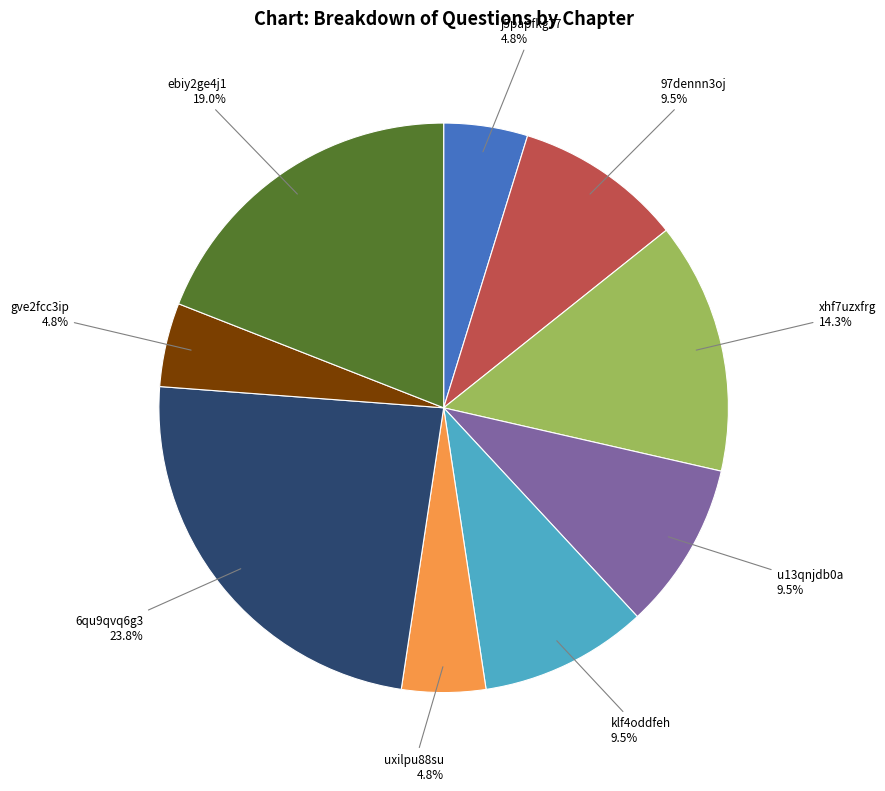

What is the total percentage of u13qnjdb0a and j5papfkg77?

14.3%